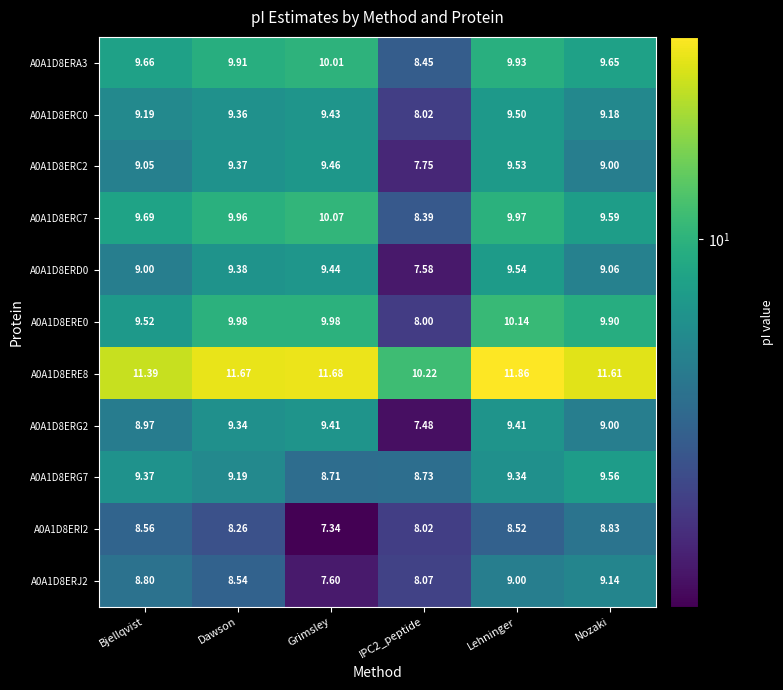

At which label is A0A1D8ERC7 closest to 9?

Nozaki